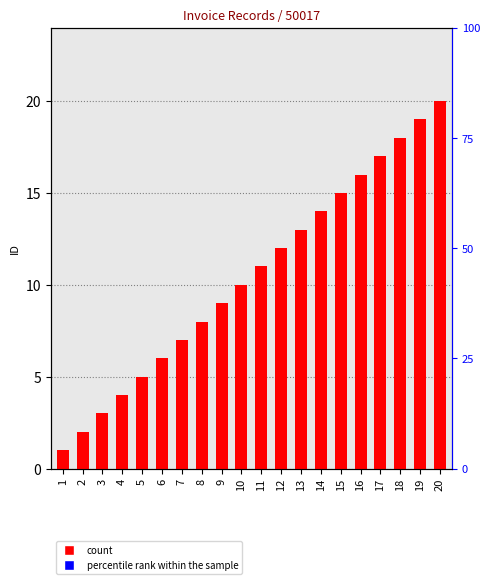

Reading left to right, list all the values displayed in this chart.

1	2	3	4	5	6	7	8	9	10	11	12	13	14	15	16	17	18	19	20